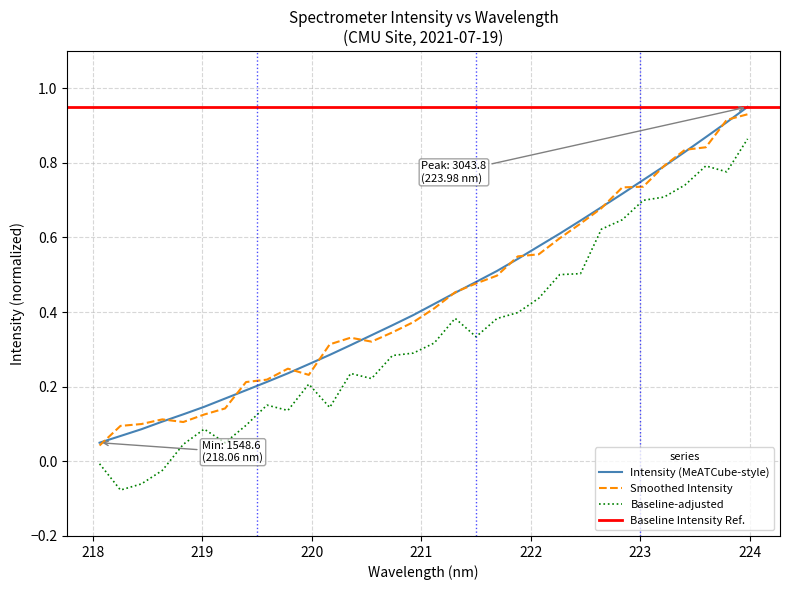

Is it true that the value at 219.0156 is 0.1?

True